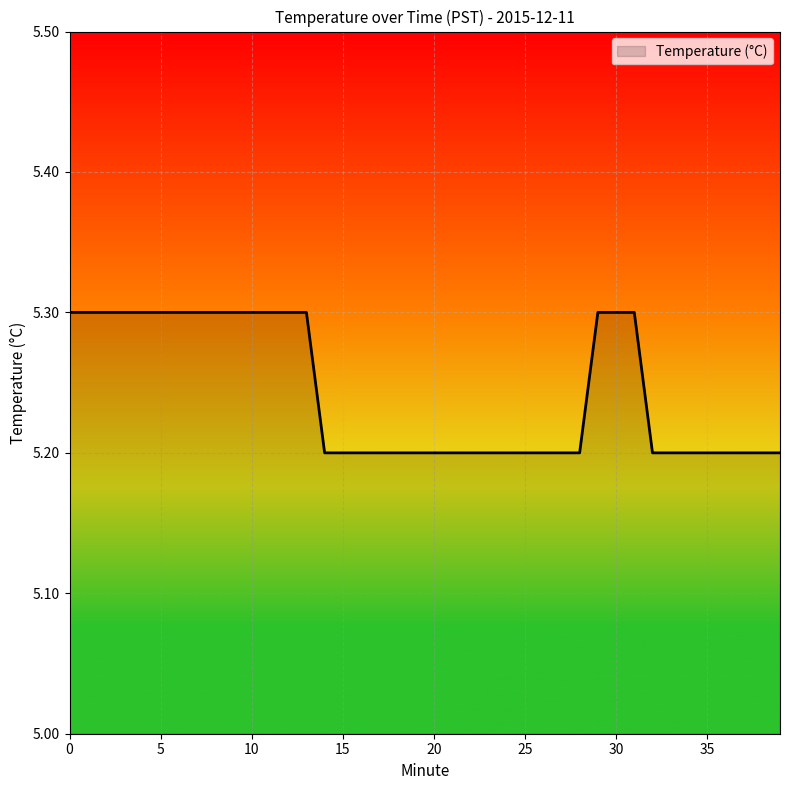

Reading right to left, extract all data points from this chart.

5.2	5.2	5.2	5.2	5.2	5.2	5.2	5.2	5.3	5.3	5.3	5.2	5.2	5.2	5.2	5.2	5.2	5.2	5.2	5.2	5.2	5.2	5.2	5.2	5.2	5.2	5.3	5.3	5.3	5.3	5.3	5.3	5.3	5.3	5.3	5.3	5.3	5.3	5.3	5.3